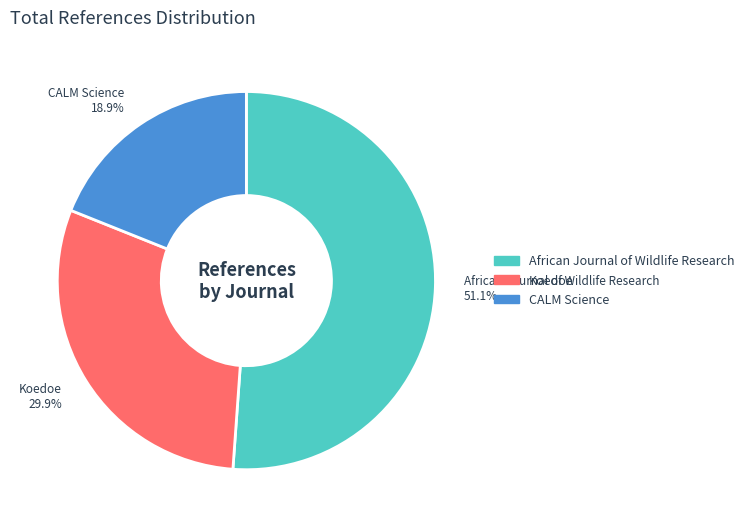

To the nearest percent, what is the difference between the Koedoe and African Journal of Wildlife Research slice percentages?

21%